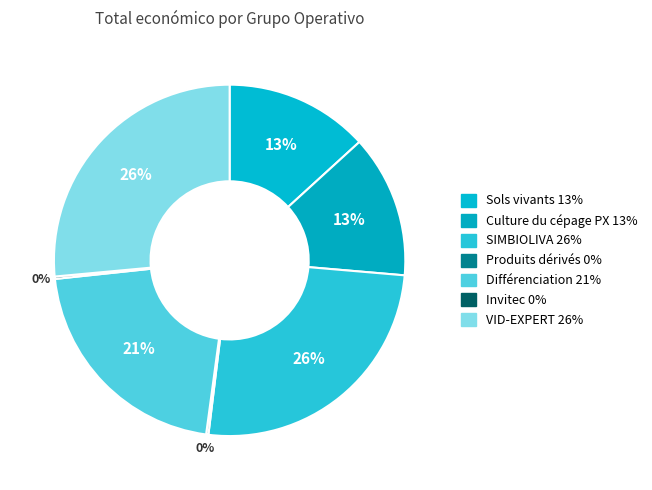

Count the number of slices in the pie.

7